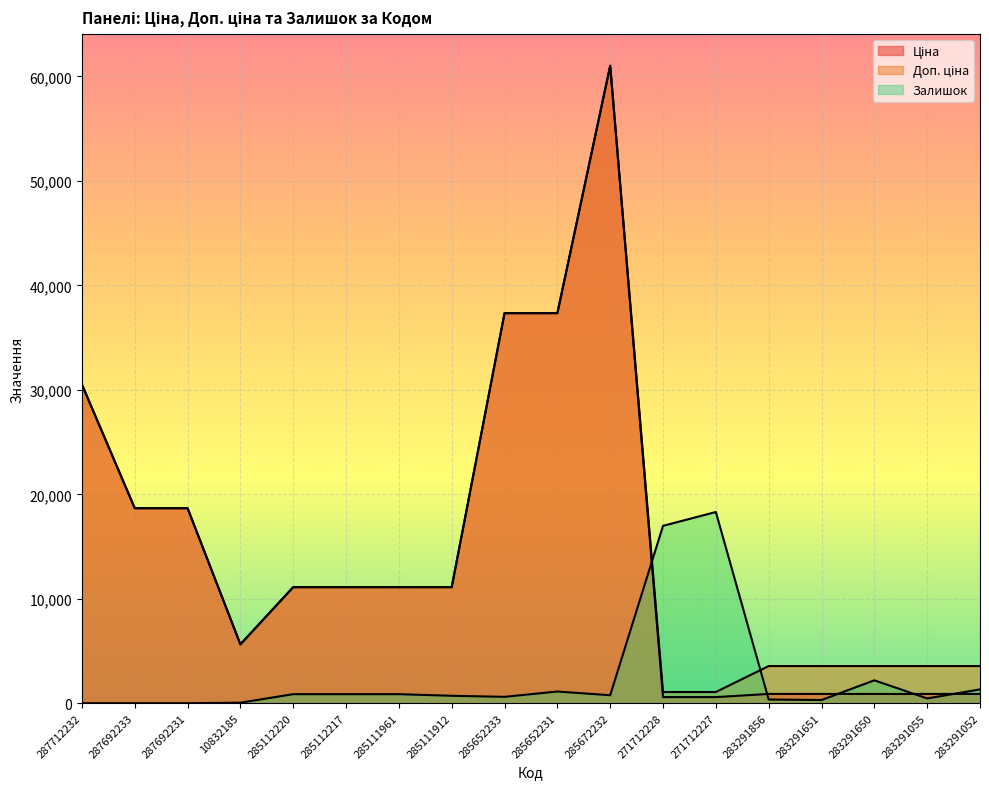

What are all the series names shown in the legend?

Ціна, Доп. ціна, Залишок